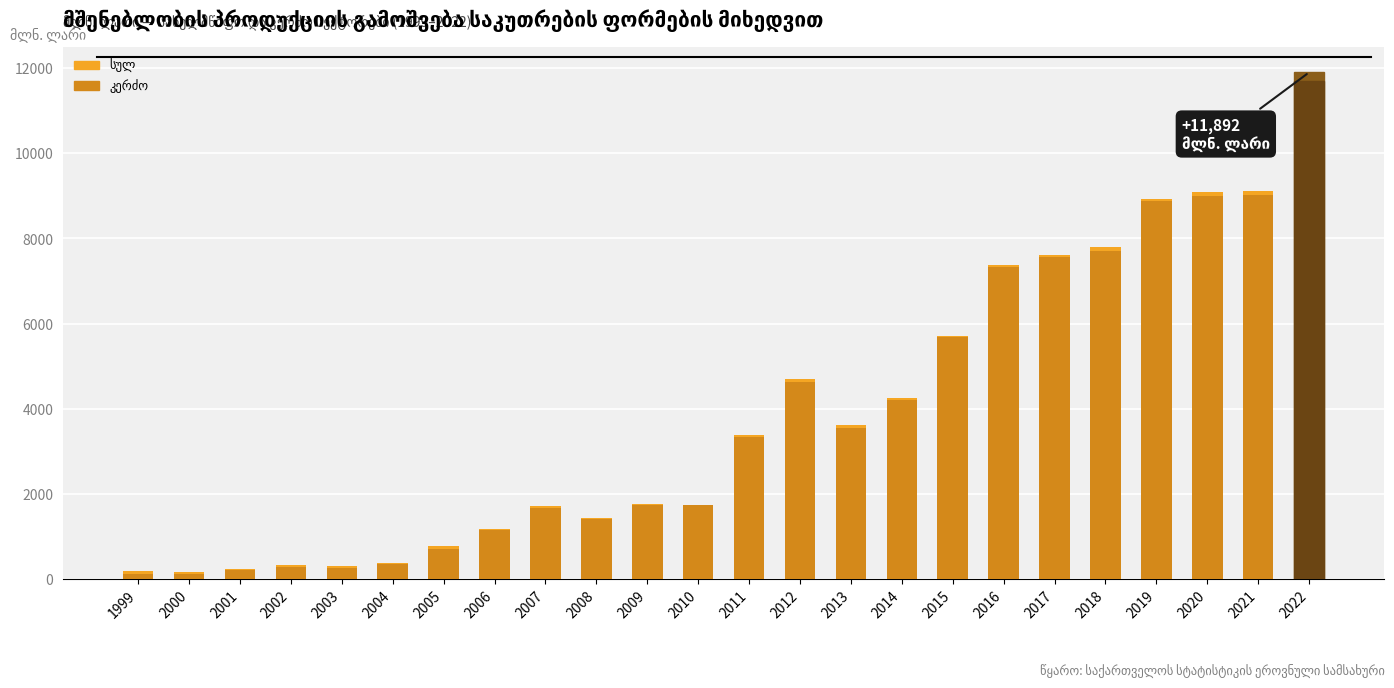

The სულ series shows 1746.4 at 2010. True or false?

True